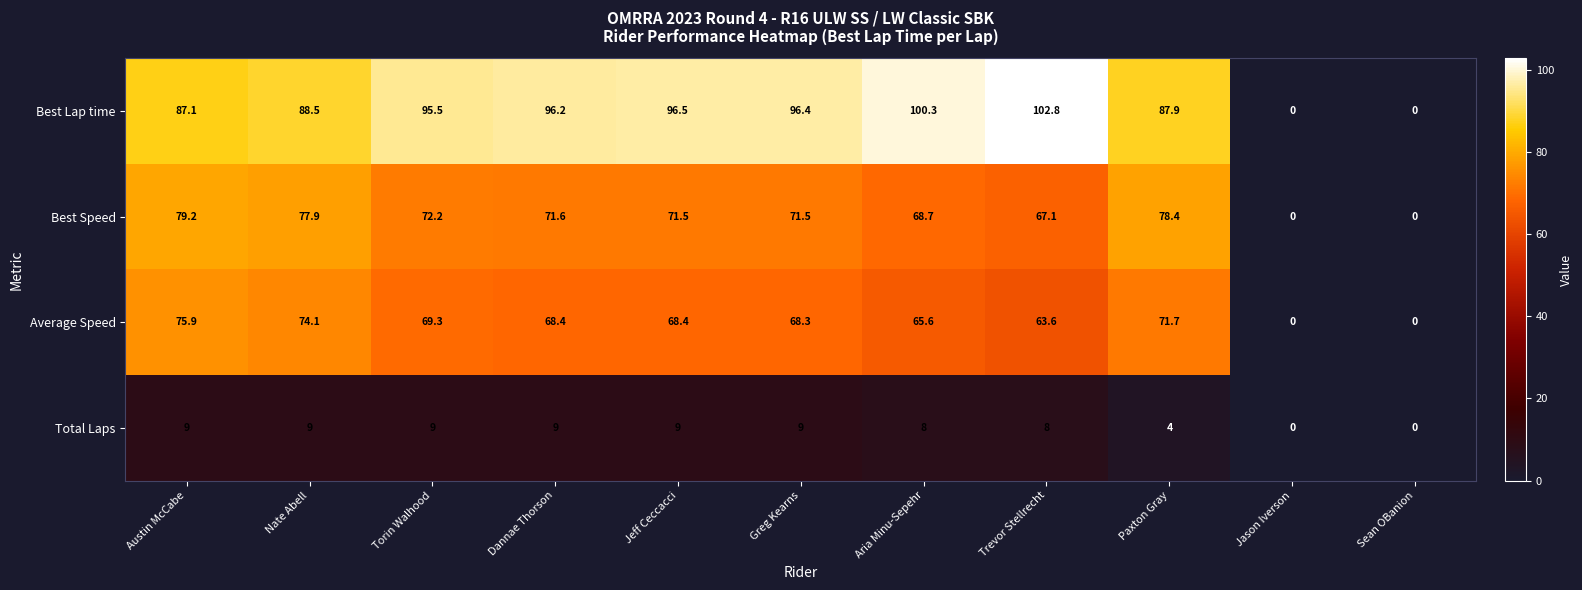

True or false: Best Speed has a value of 79.2 at Austin McCabe.

True